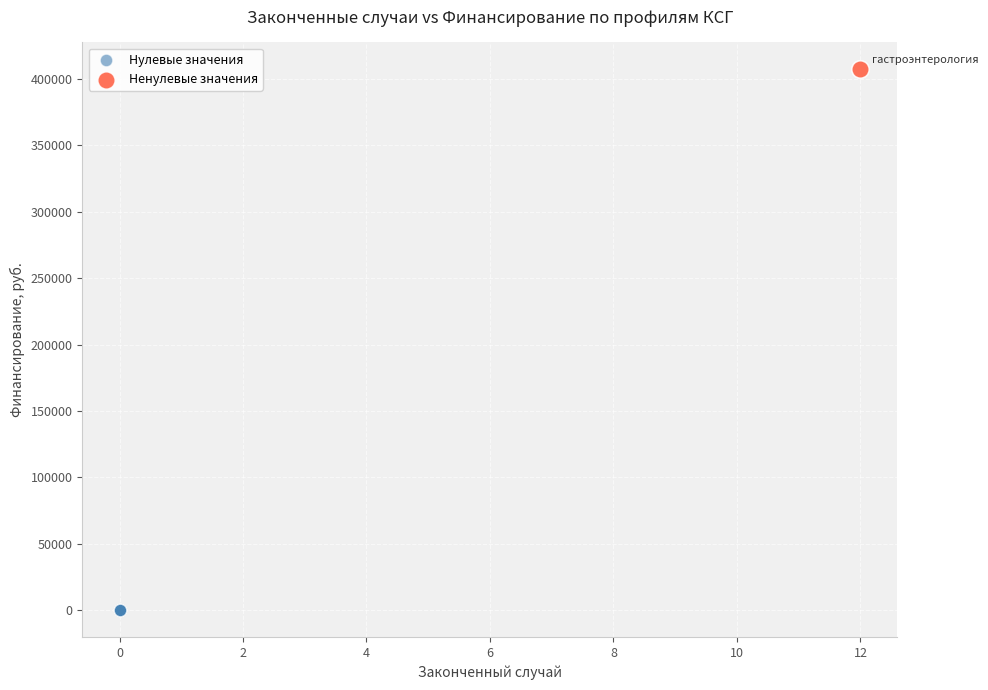

Which series reaches the minimum Y coordinate?

Нулевые значения